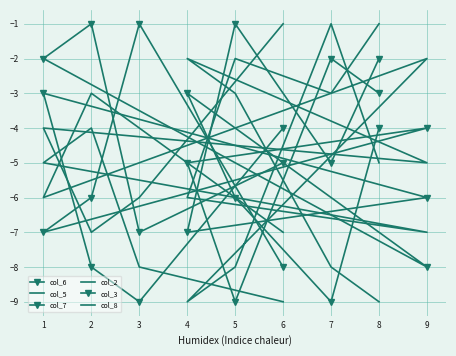

How many data points in col_8 are less than -5?

4